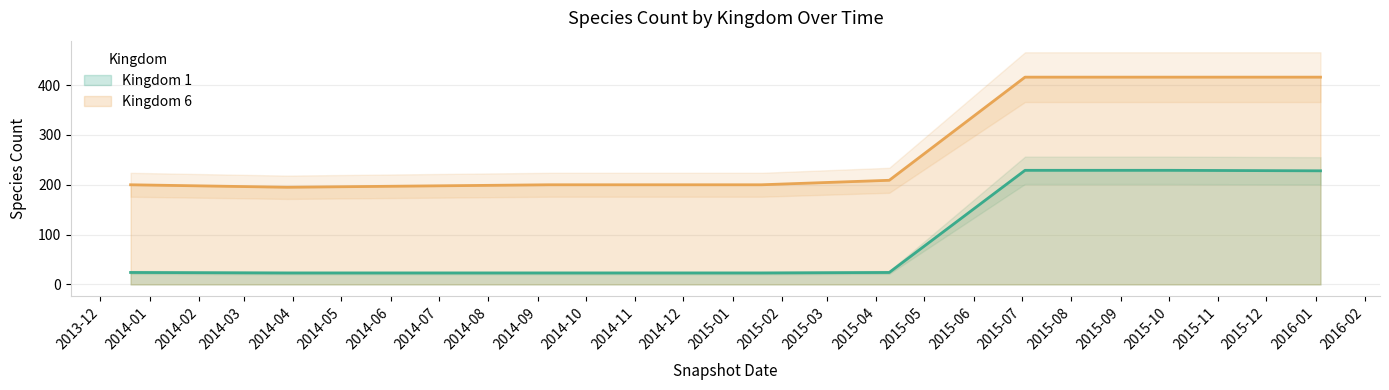

Is it true that Kingdom 6 equals 254 at 2015-07-03?

False